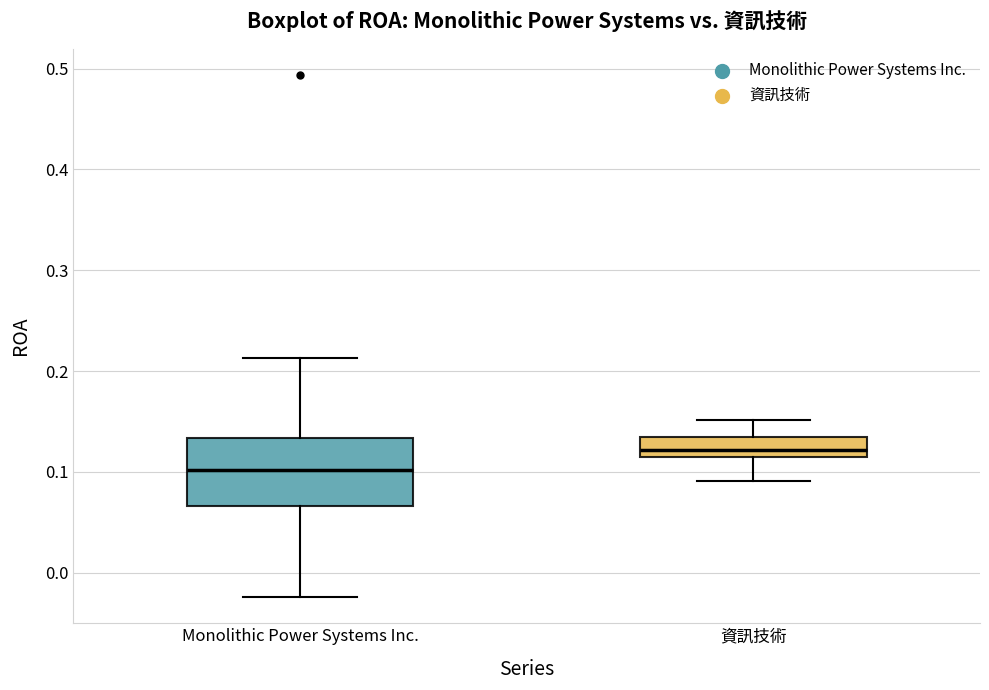

Where does the lower whisker of the box for 資訊技術 end on the y-axis? The values are not printed on the chart, so give them approximately, as read against the axis.

0.09